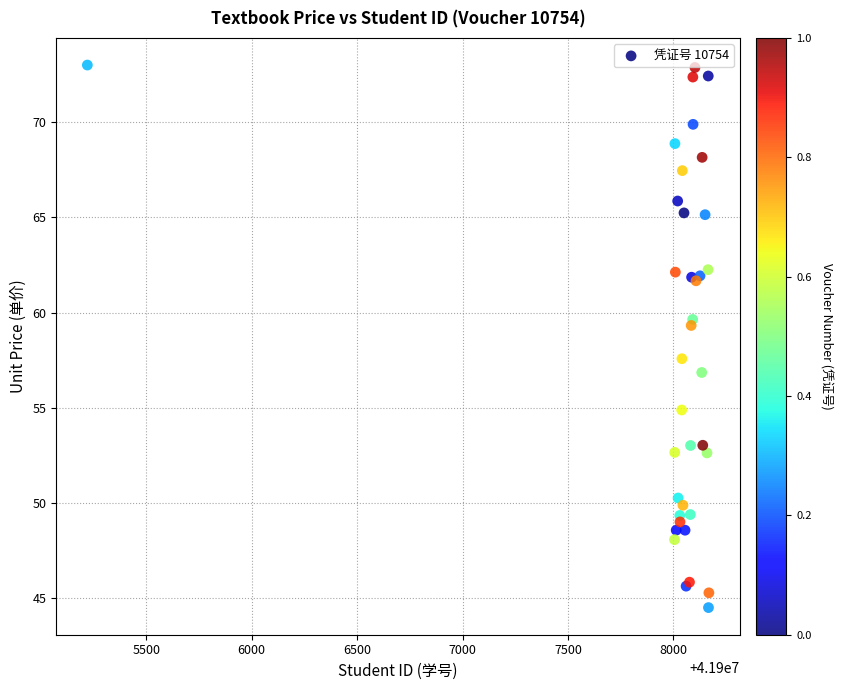

What Y value in the scatter plot is closest to 58?

57.6